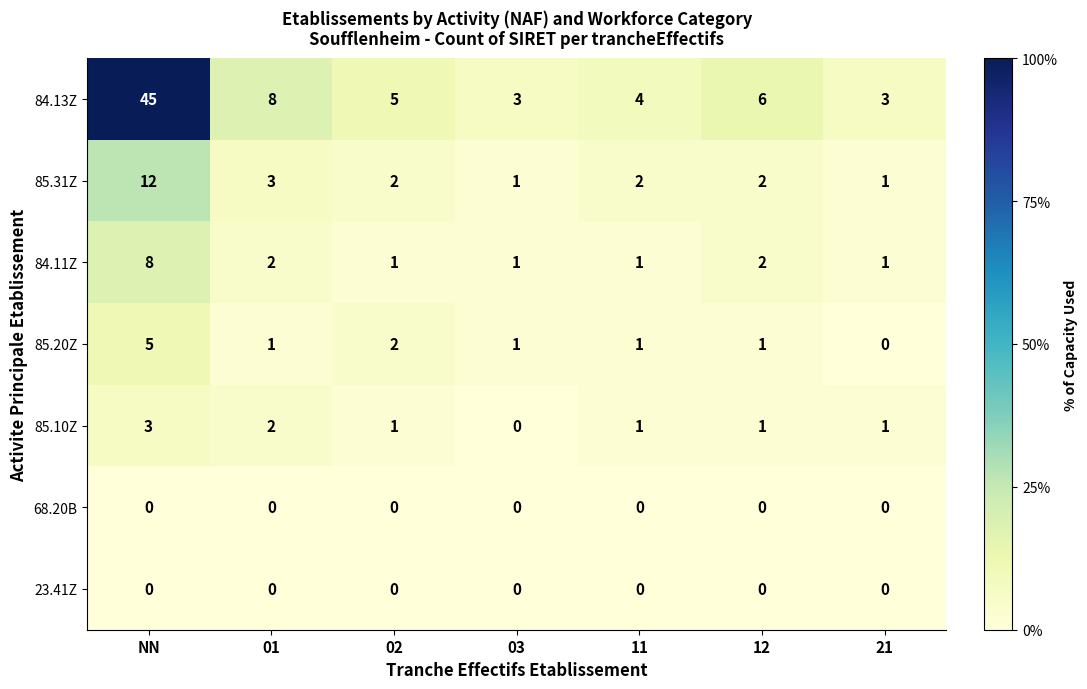

Which series has the largest range (max minus min)?

84.13Z